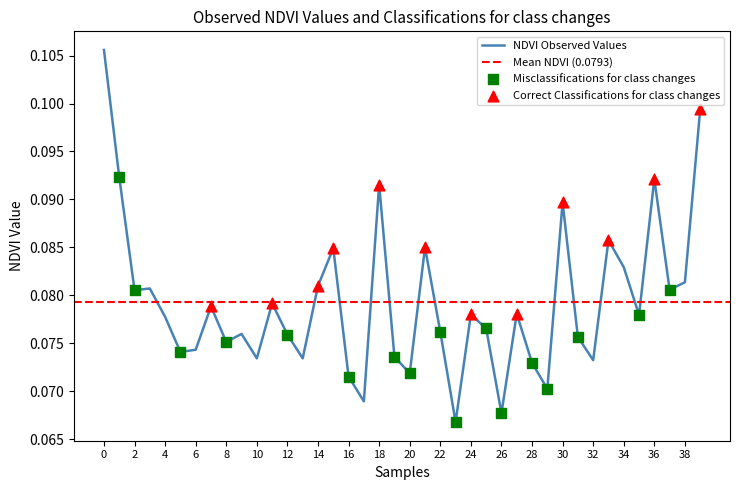

Between 26 and 34, which is larger?

34